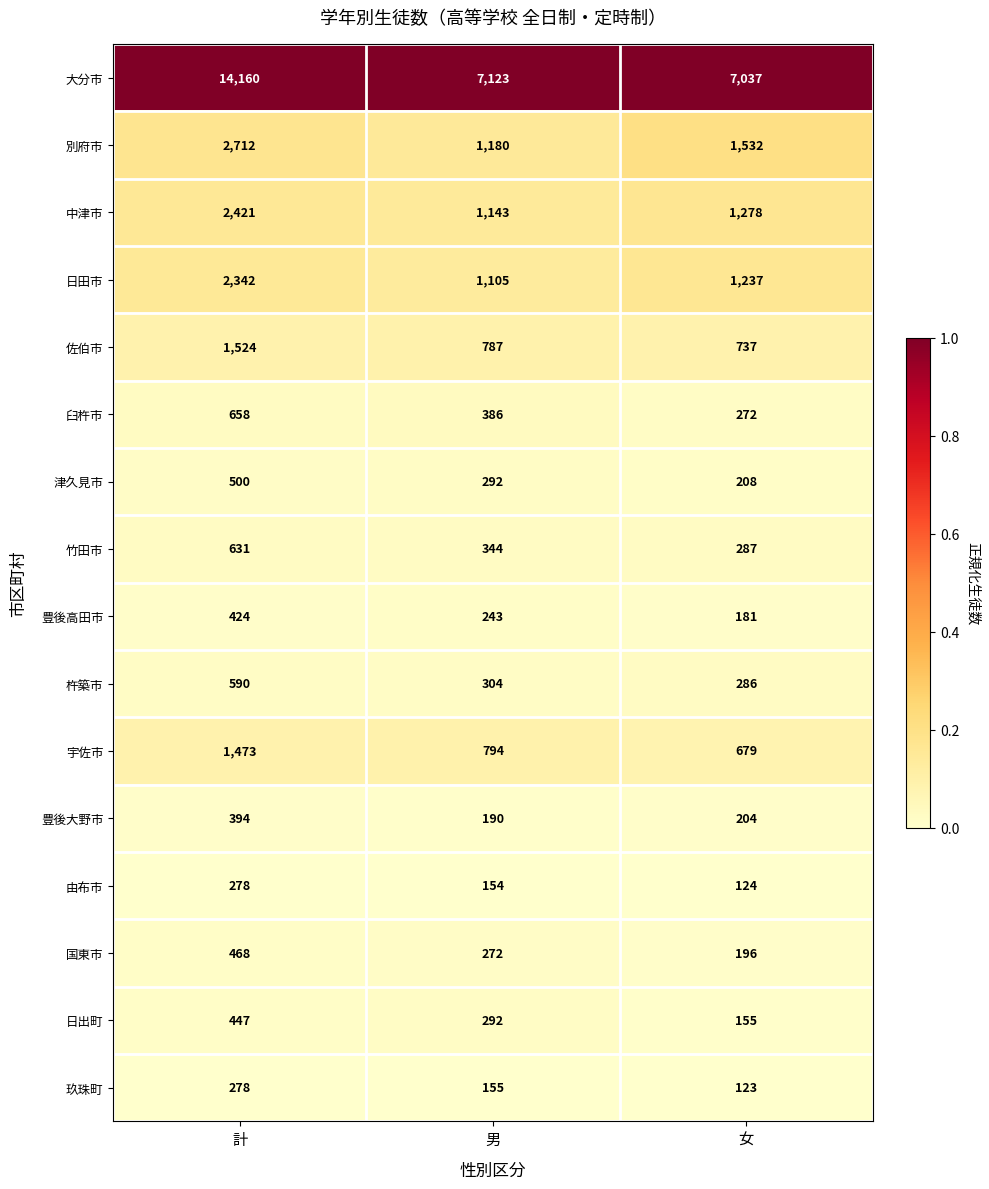

Which series has the widest spread of values?

大分市